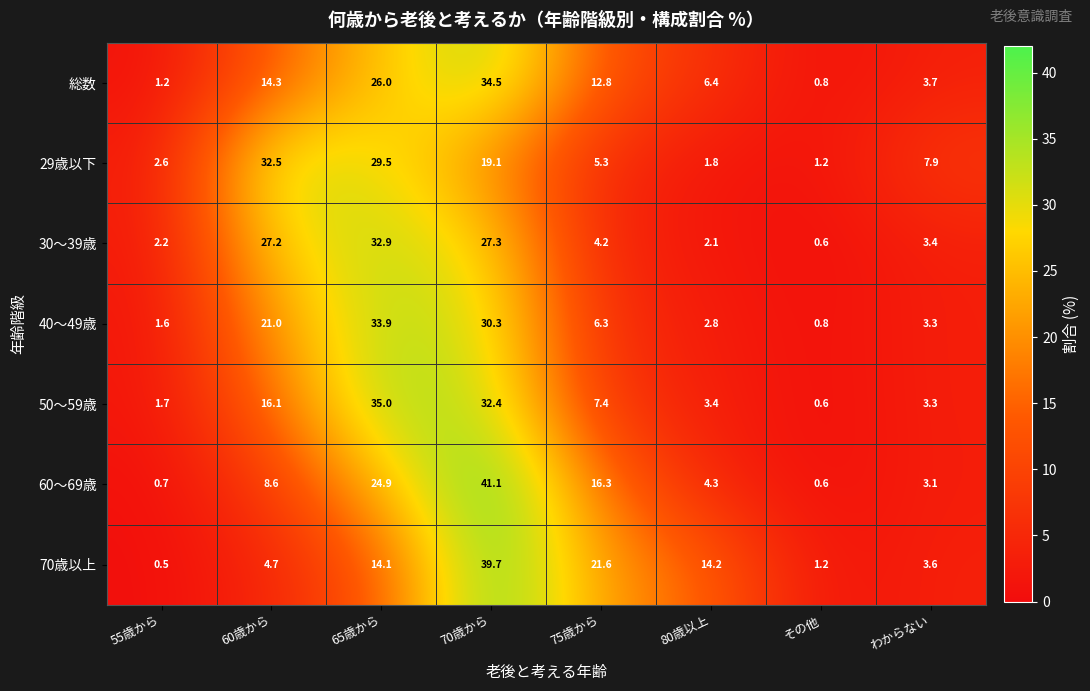

Rank the series at 55歳から from highest to lowest value.

29歳以下, 30～39歳, 50～59歳, 40～49歳, 総数, 60～69歳, 70歳以上